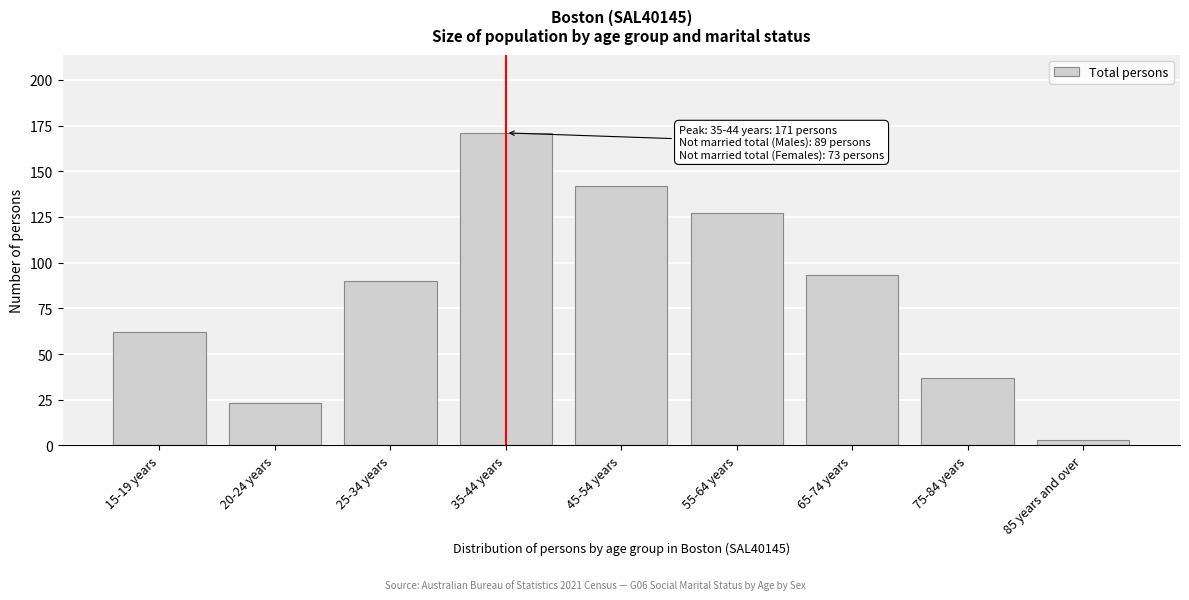

Reading left to right, list all the values displayed in this chart.

15-19 years=62	20-24 years=23	25-34 years=90	35-44 years=171	45-54 years=142	55-64 years=127	65-74 years=93	75-84 years=37	85 years and over=3